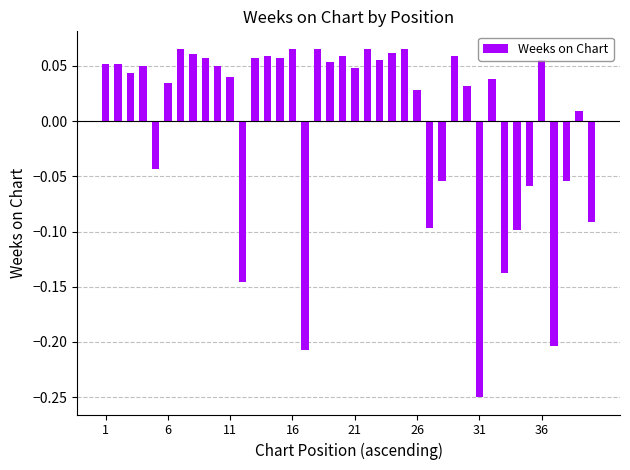

At which category does the chart reach its minimum across all series?

31